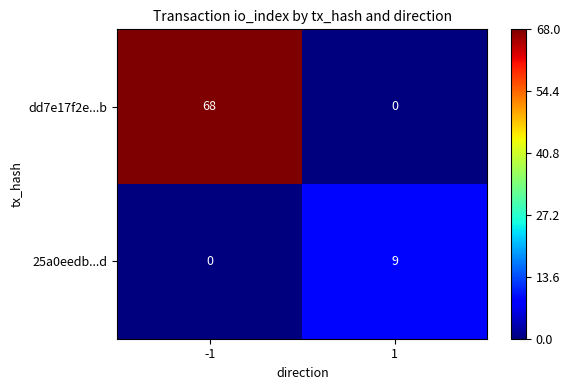

What is the difference between the 25a0eedb...d values at -1 and 1?

9